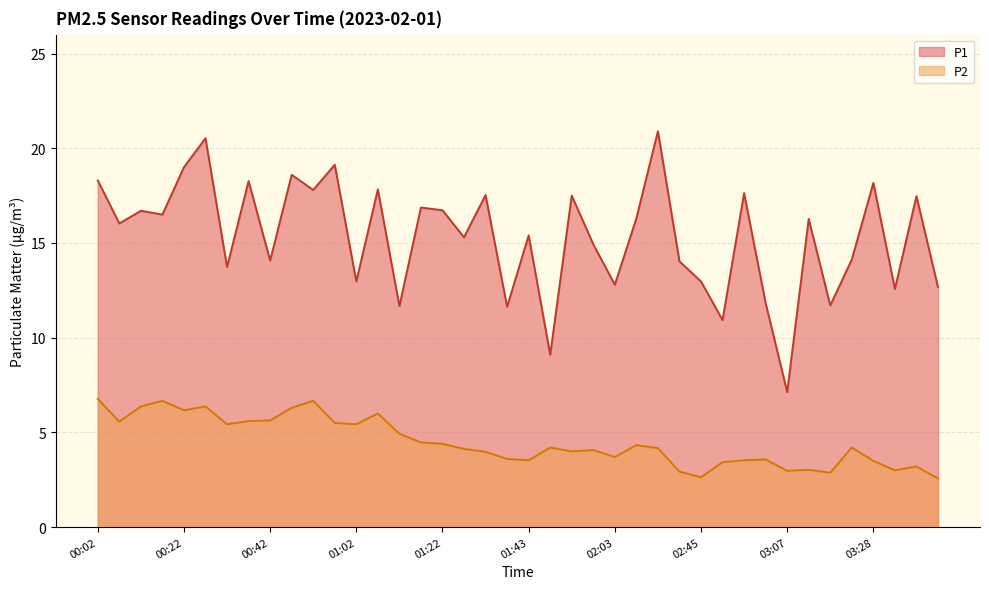

What is the maximum value for P2?

6.8